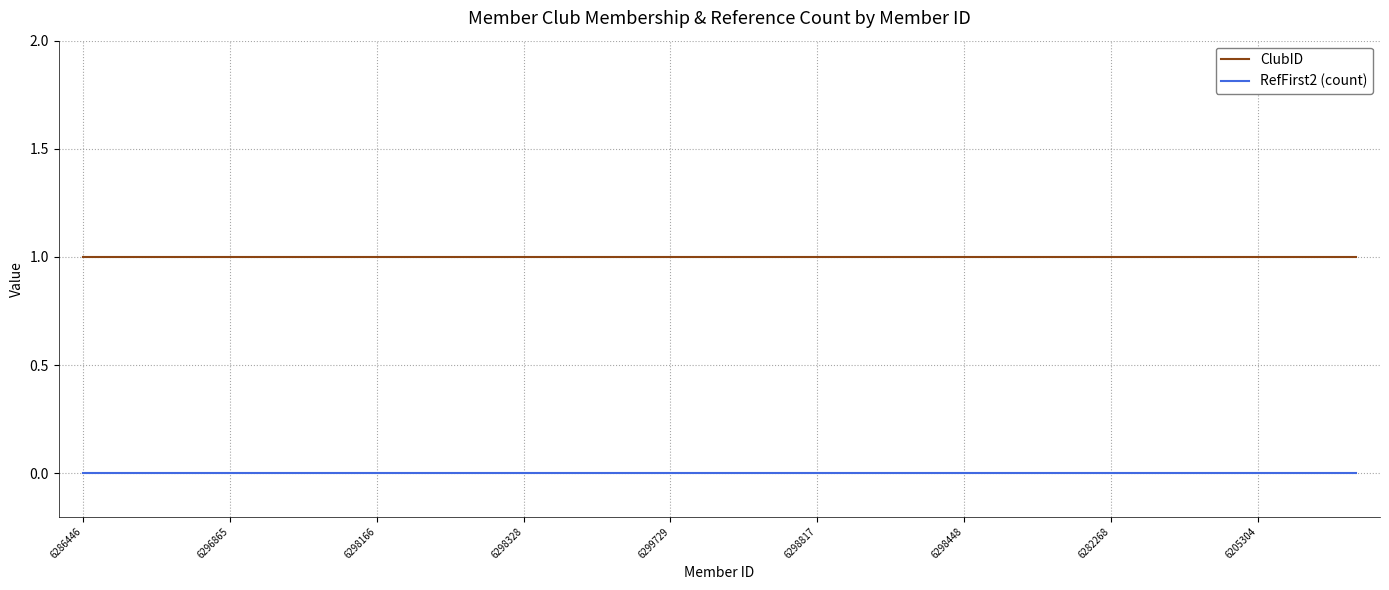

True or false: RefFirst2 (count) and ClubID intersect in this chart.

False